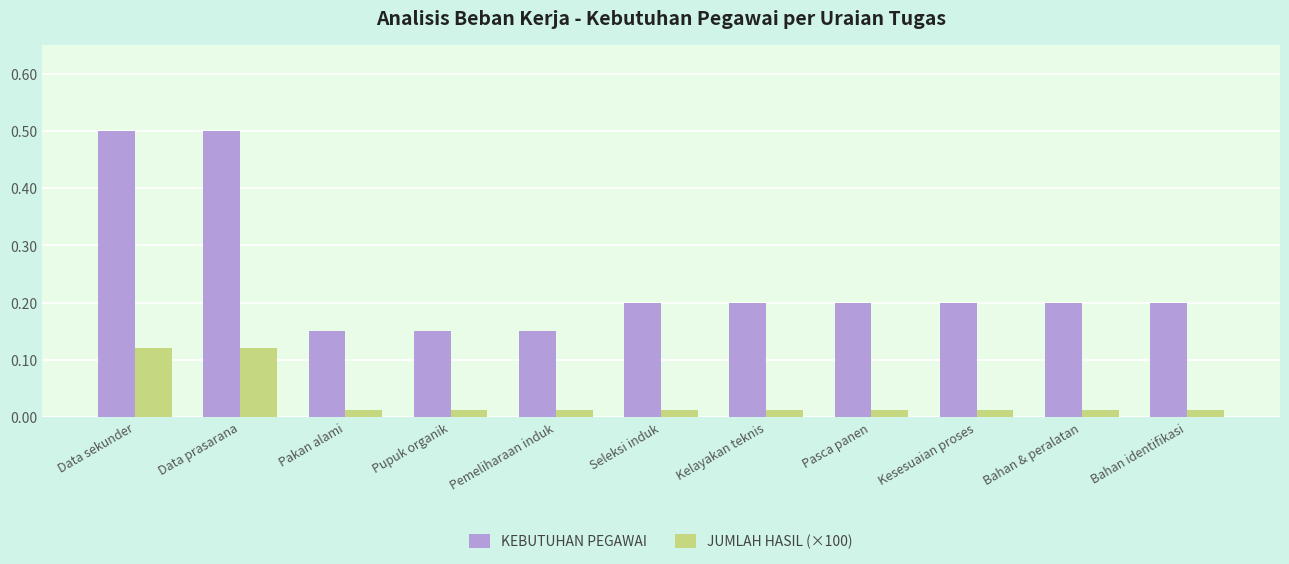

What is the value of the KEBUTUHAN PEGAWAI bar at the 8th from the left?

0.2